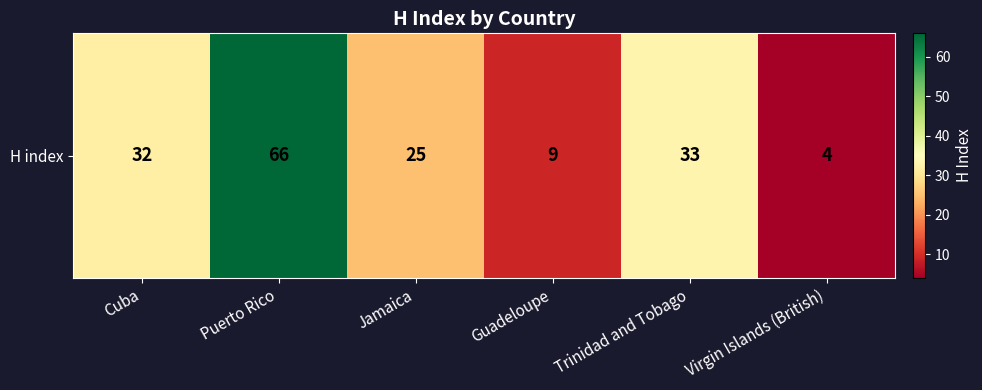

The chart shows a value of 37 at Puerto Rico. True or false?

False